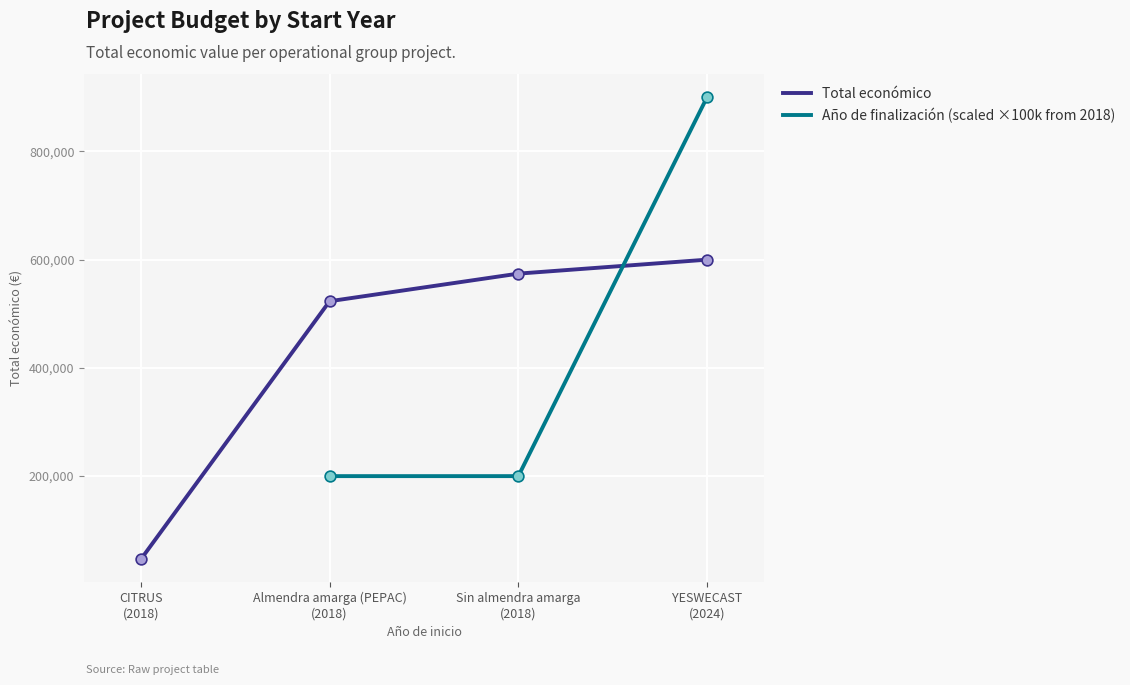

What is the minimum value for Total económico?

46300